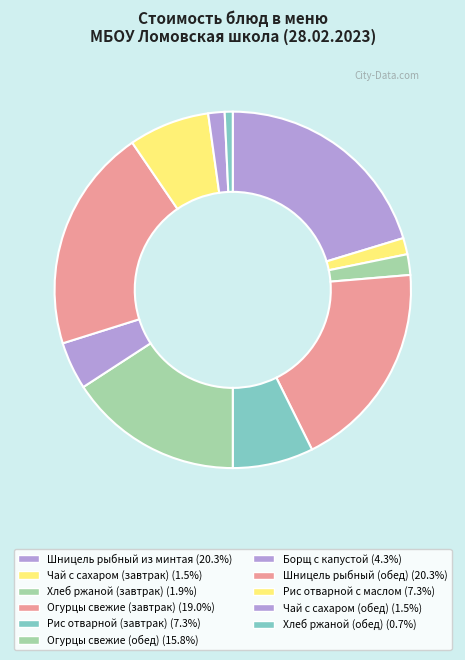

What is the largest slice in the pie chart?

Шницель рыбный из минтая